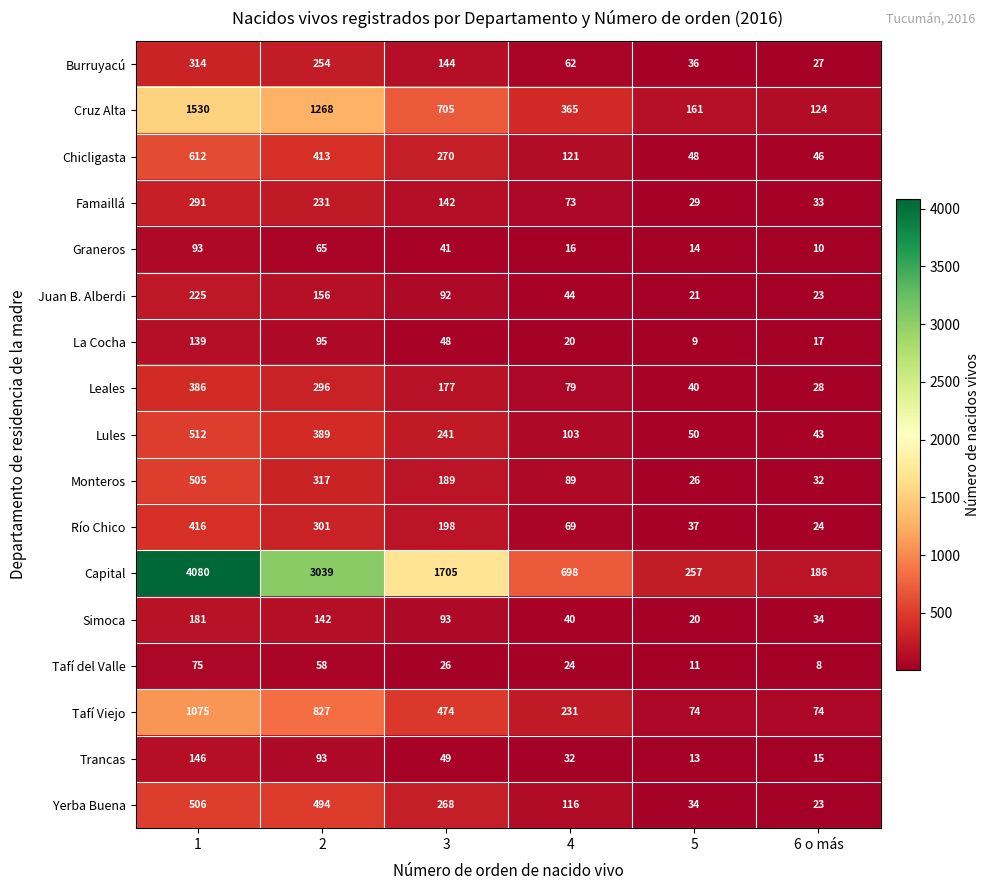

What is the minimum value shown in the chart?

8